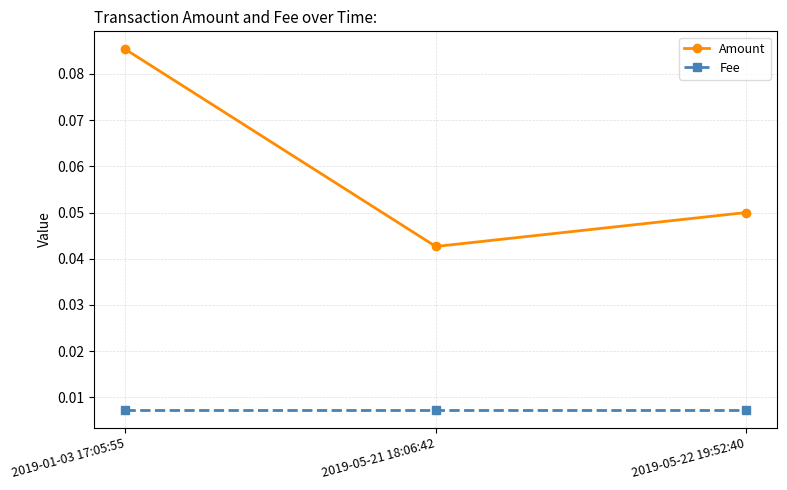

Where is Amount nearest to the value 0?

2019-05-21 18:06:42